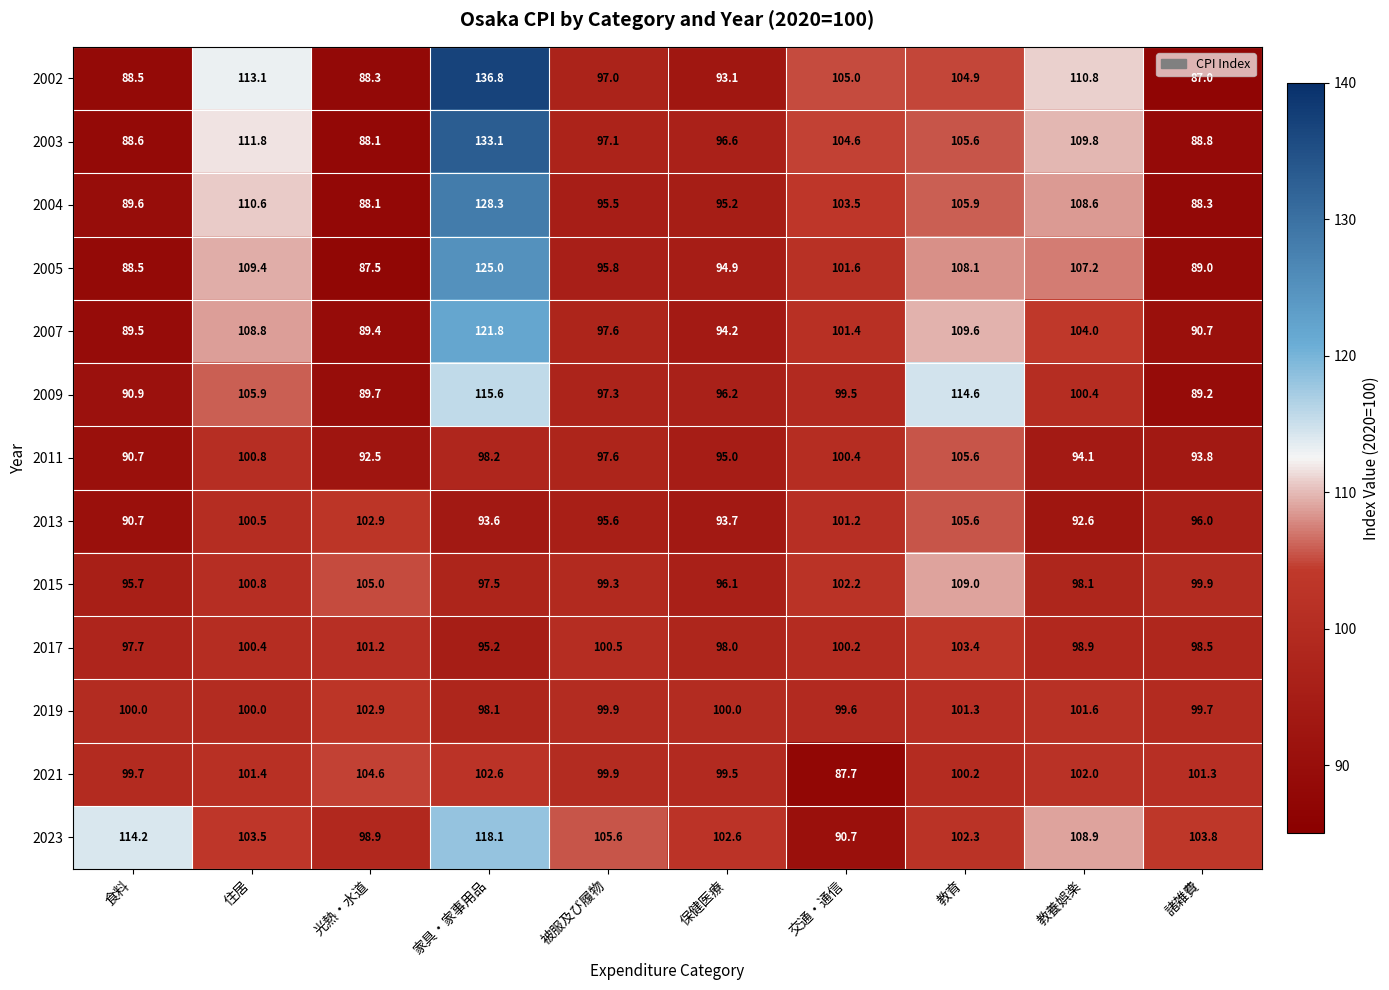

Which series has the widest spread of values?

2002